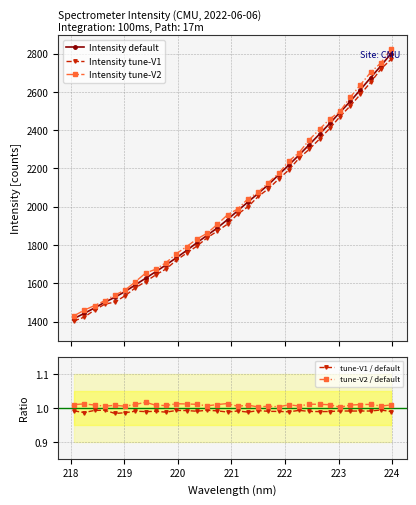

True or false: Intensity tune-V1 and Intensity tune-V2 cross at least once.

False